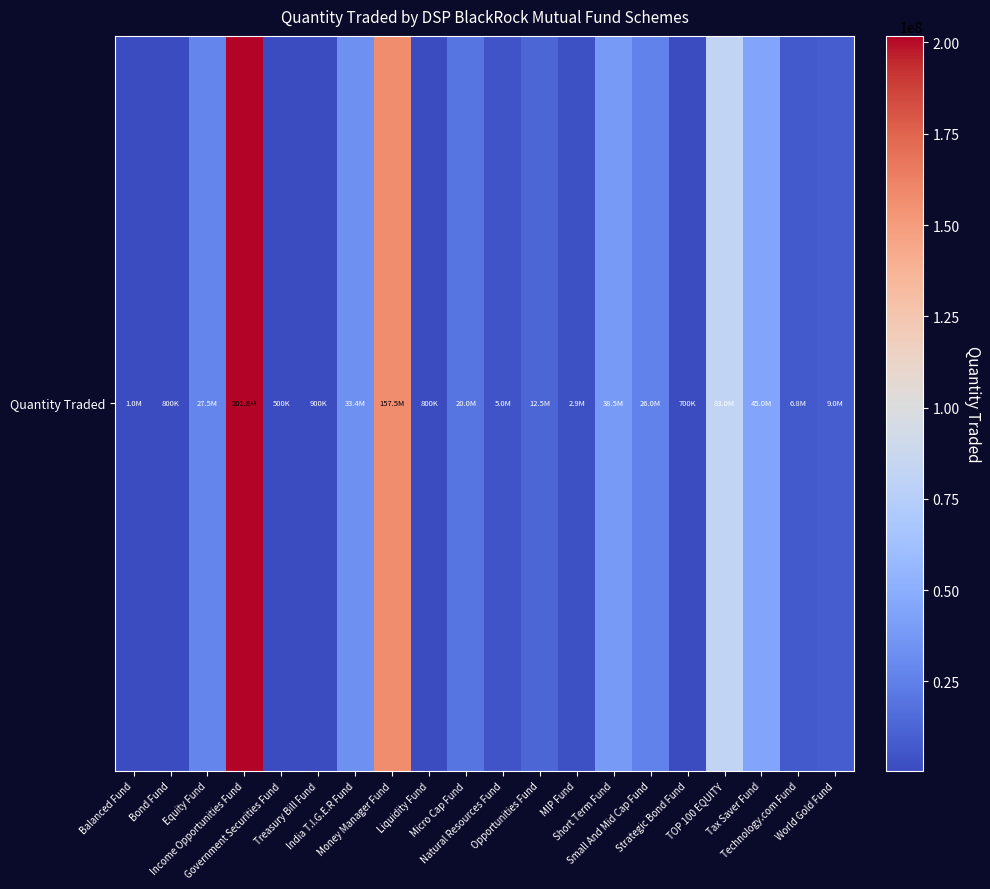

Reading right to left, transcribe all the data shown in this chart.

9000000	6800000	45000000	83000000	700000	26000000	38500000	2900000	12500000	5000000	20000000	800000	157500000	33400000	900000	500000	201800000	27500000	800000	1000000